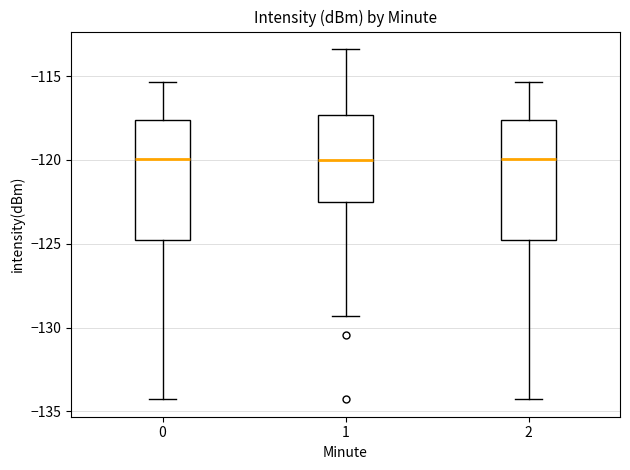

Reading left to right, transcribe this box plot: for each box, give where its median line is, the range the box spans, and where its two whiskers end, as read against the y-axis. The values are not printed on the chart, so give them approximately, as read against the axis.

0: median -120.0, box -125.0 to -117.5, whiskers -134.5 to -115.5
1: median -120.0, box -122.5 to -117.5, whiskers -129.5 to -113.5
2: median -120.0, box -125.0 to -117.5, whiskers -134.5 to -115.5